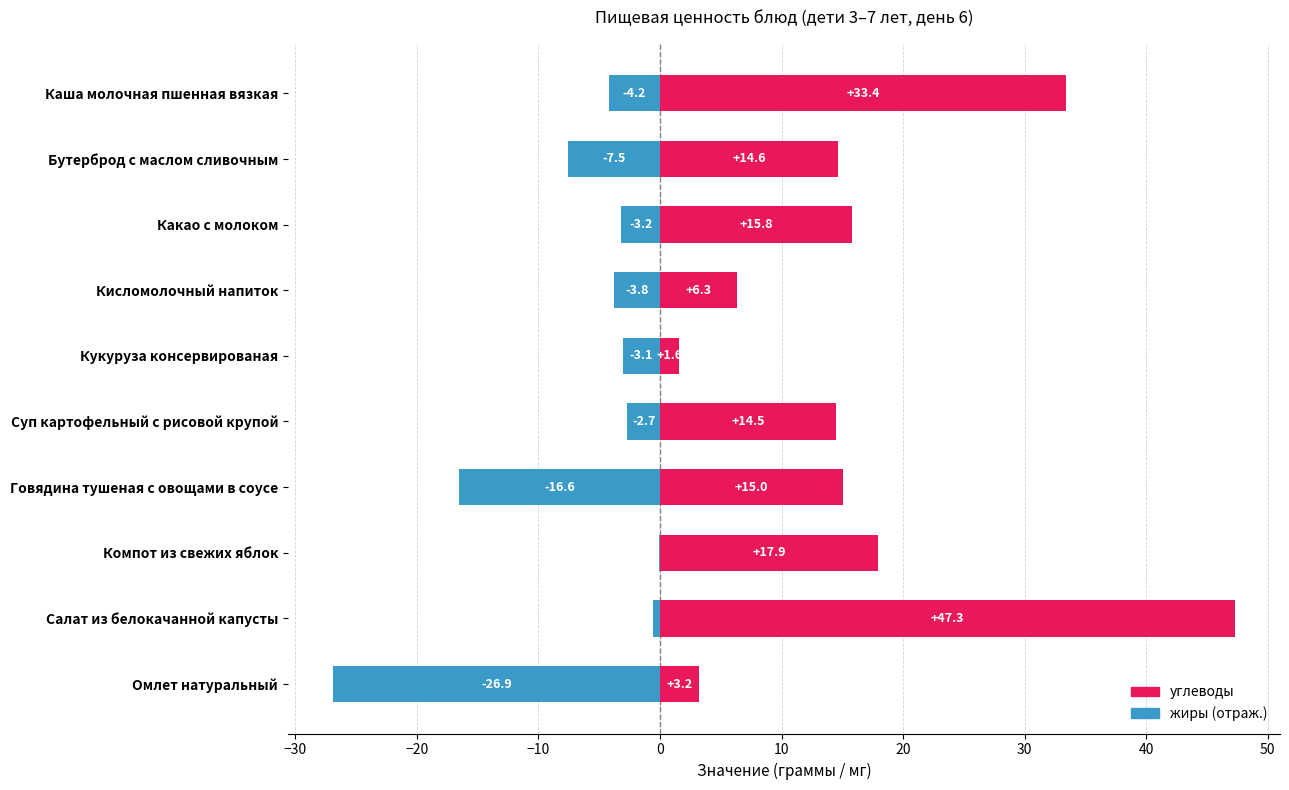

How many groups of bars are there?

10